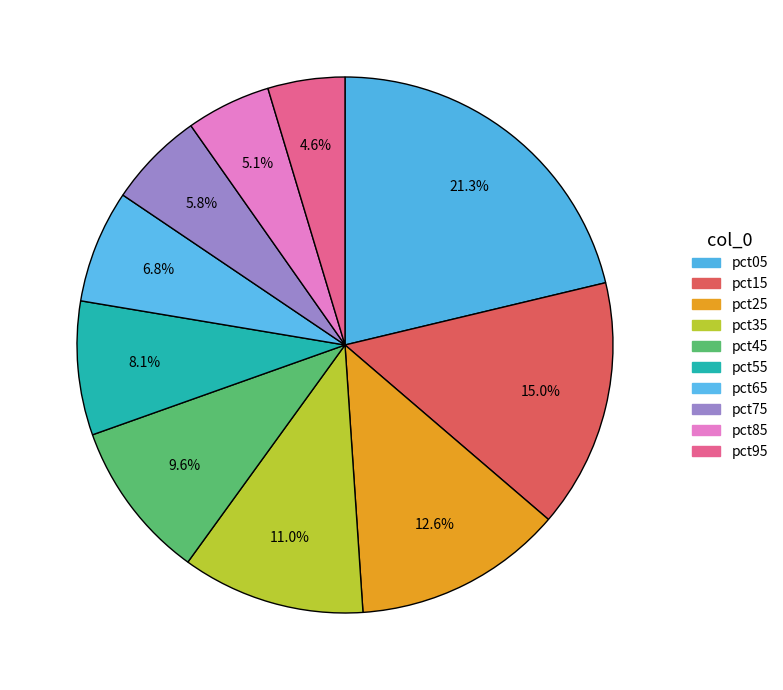

To the nearest percent, what portion does pct35 represent?

11%